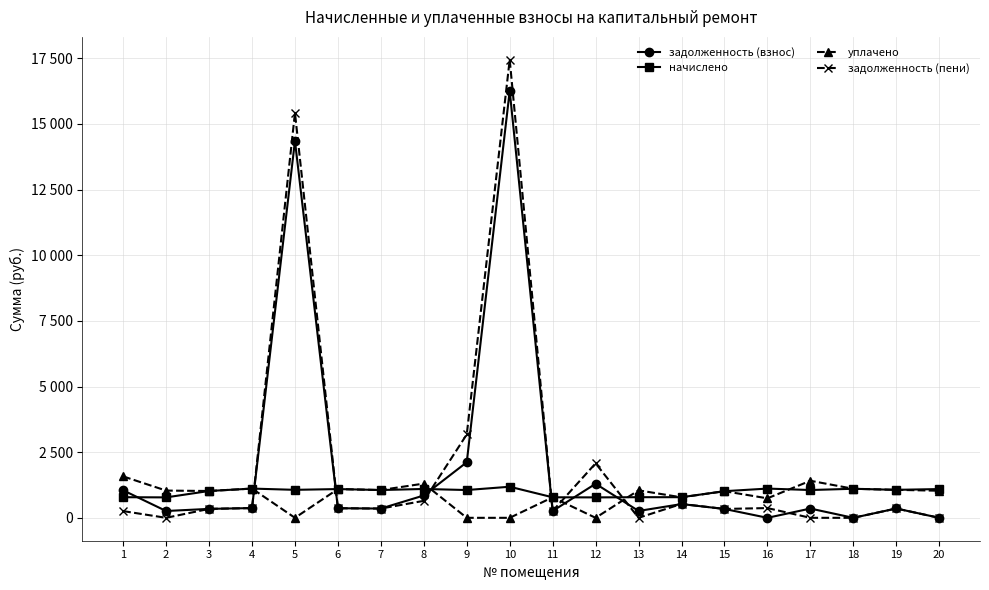

Between which two adjacent categories do начислено and задолженность (пени) first intersect?

4 and 5